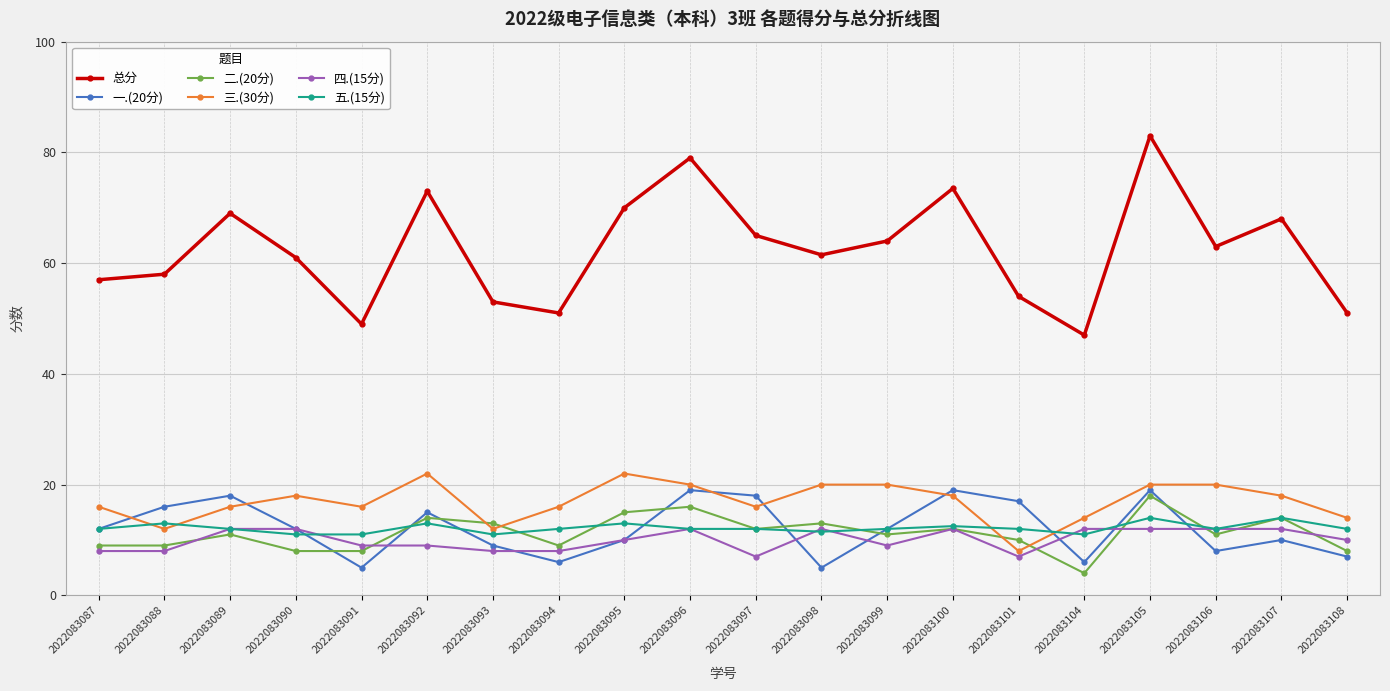

What is the sum of the 二.(20分) values at 2022083097 and 2022083101?

22.0